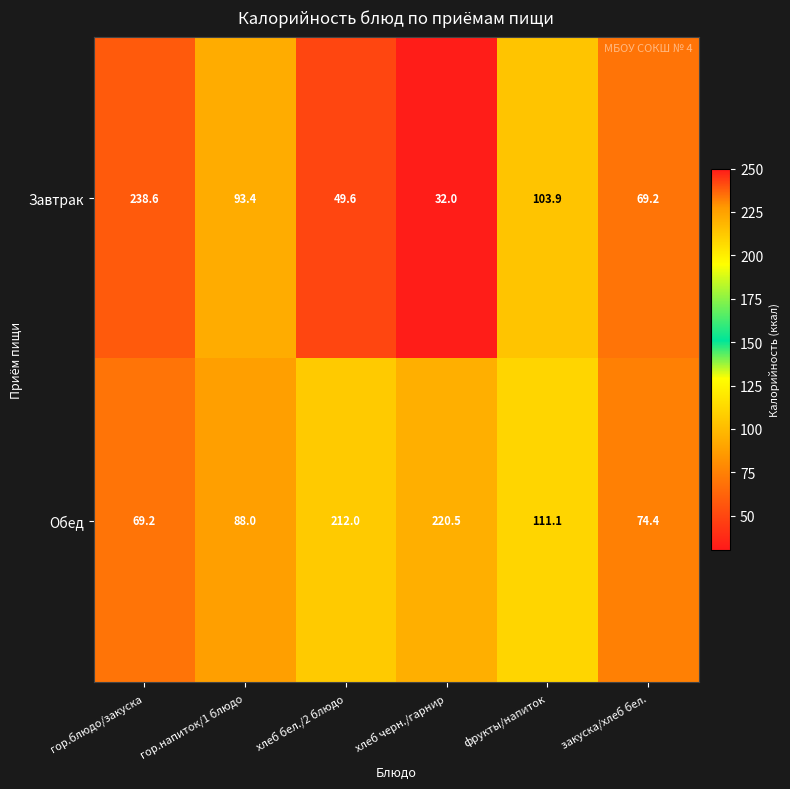

The value of Завтрак at хлеб бел./2 блюдо is 49.6. True or false?

True